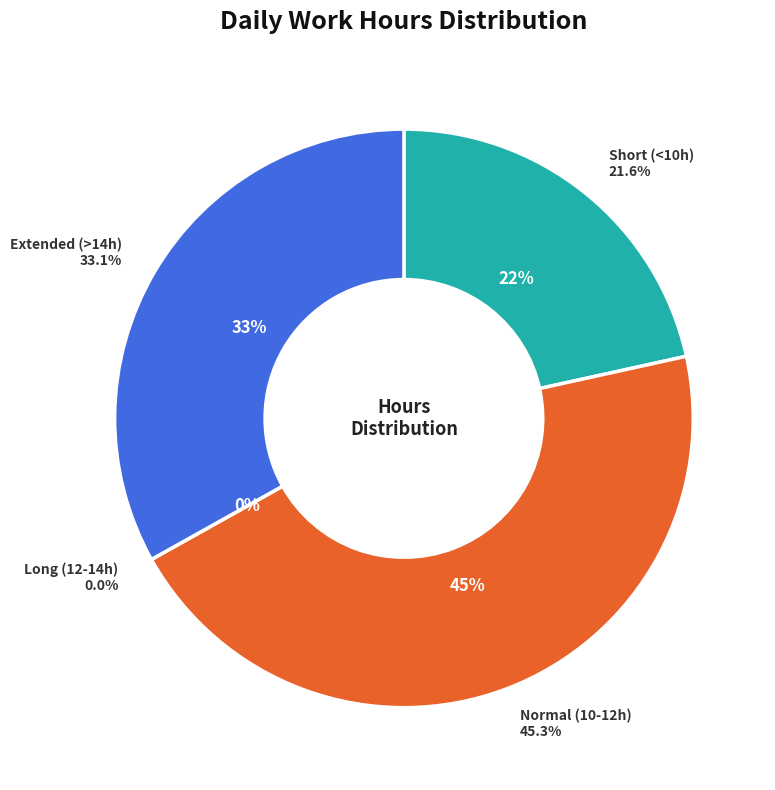

Does Day 15 account for over 50% of the chart?

No